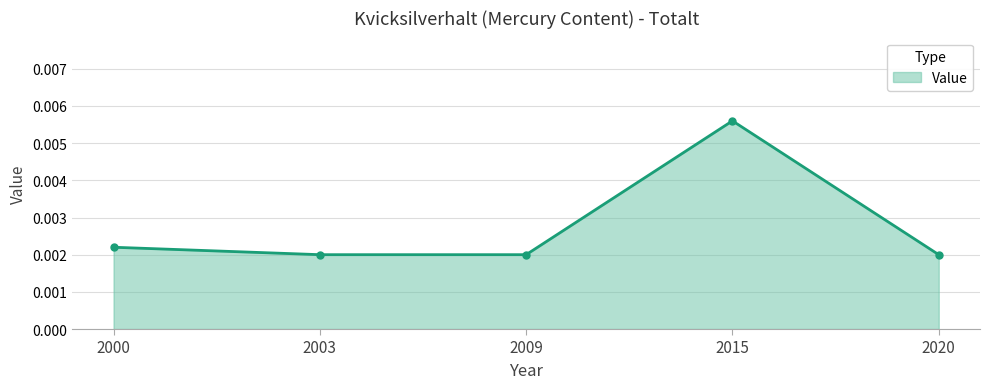

True or false: there are more than 2 points higher than both neighbors.

False